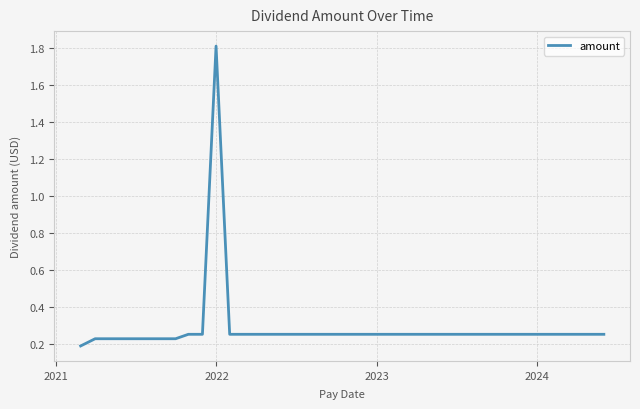

How many lines are shown in the chart?

1